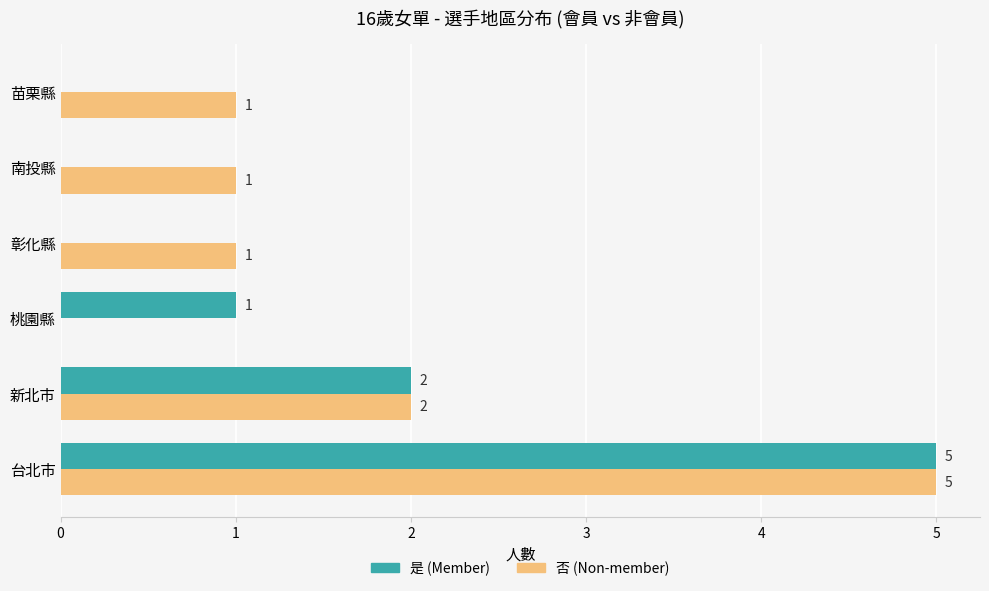

The 是 (Member) series shows 3 at 彰化縣. True or false?

False